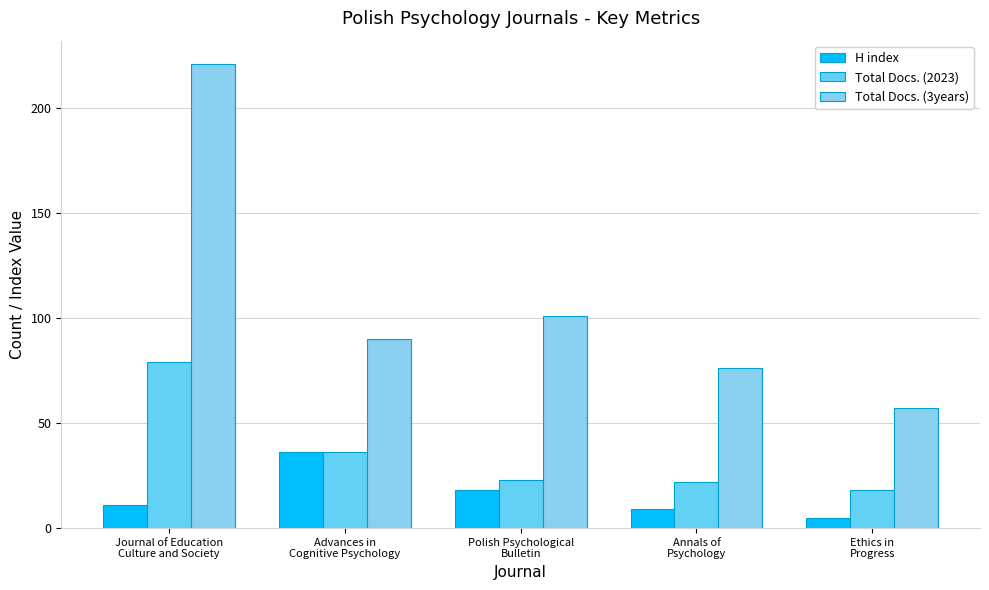

Are the bars horizontal?

No